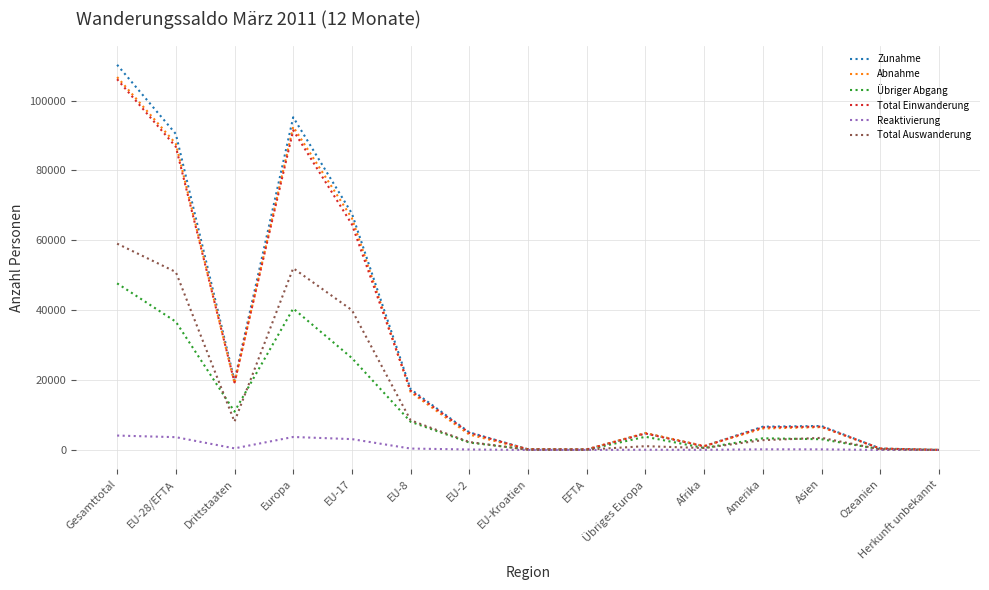

What is the difference between the highest and lowest values at Europa?

91495